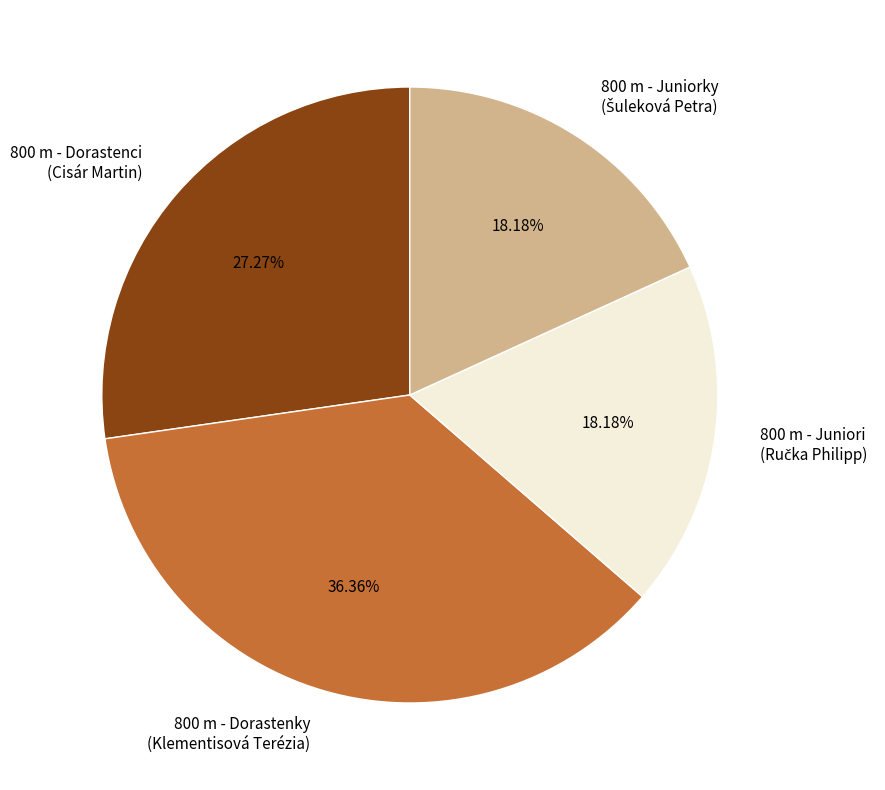

To the nearest percent, what is the difference between the 800 m - Dorastenci and 800 m - Dorastenky slice percentages?

9%